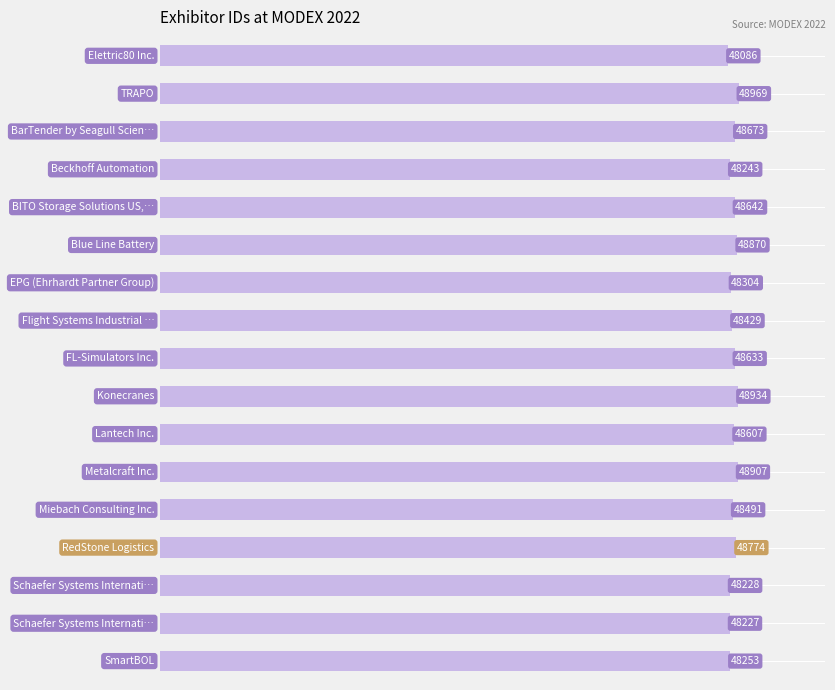

Reading bottom to top, list all the values displayed in this chart.

48253	48227	48228	48774	48491	48907	48607	48934	48633	48429	48304	48870	48642	48243	48673	48969	48086